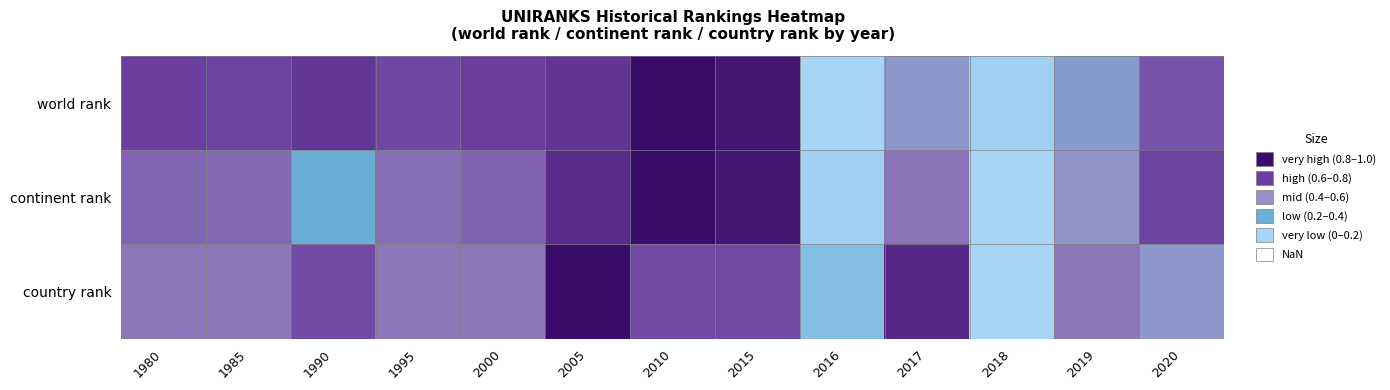

Rank the series by their maximum value, from highest to lowest.

world rank, continent rank, country rank